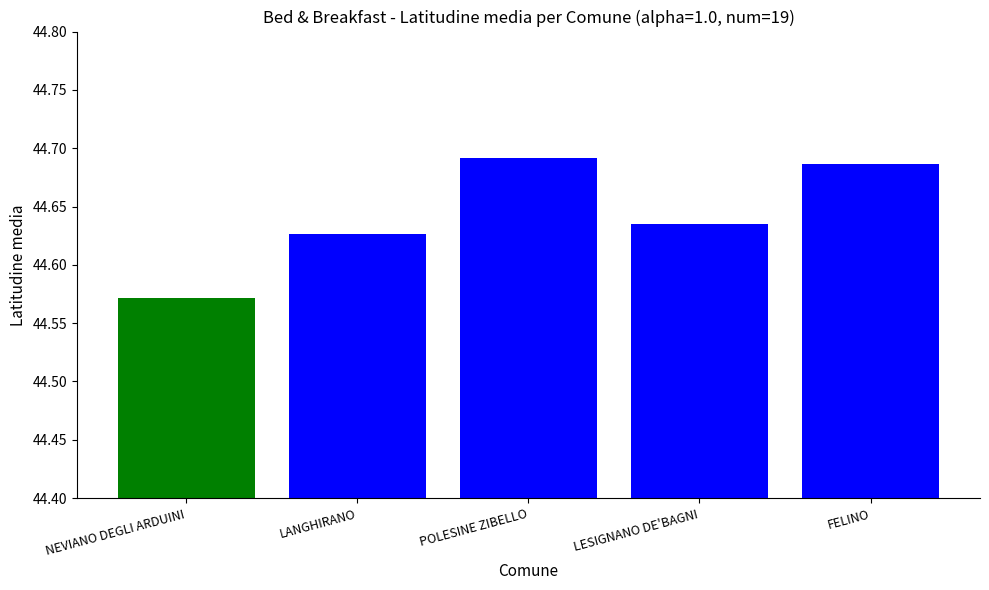

Count the number of data series in this chart.

1